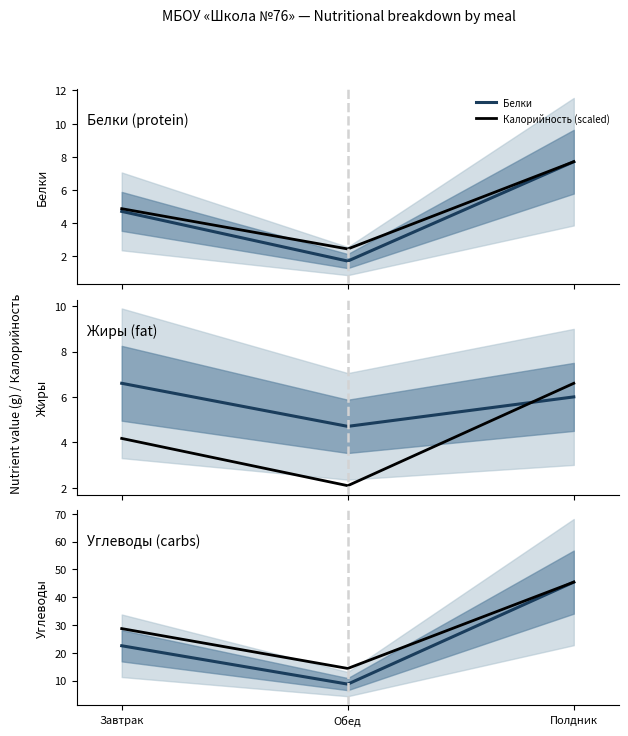

What is the label of the 2nd point from the left?

Обед